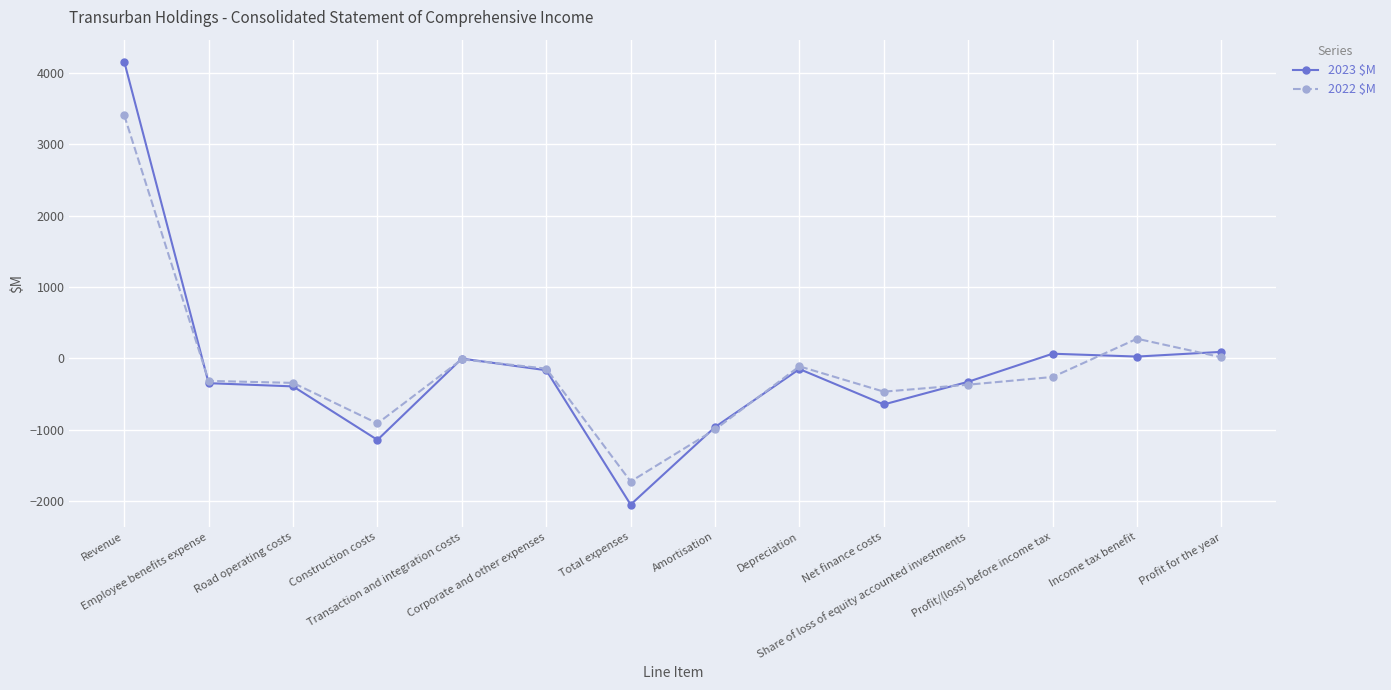

How many data points does each series have?

14